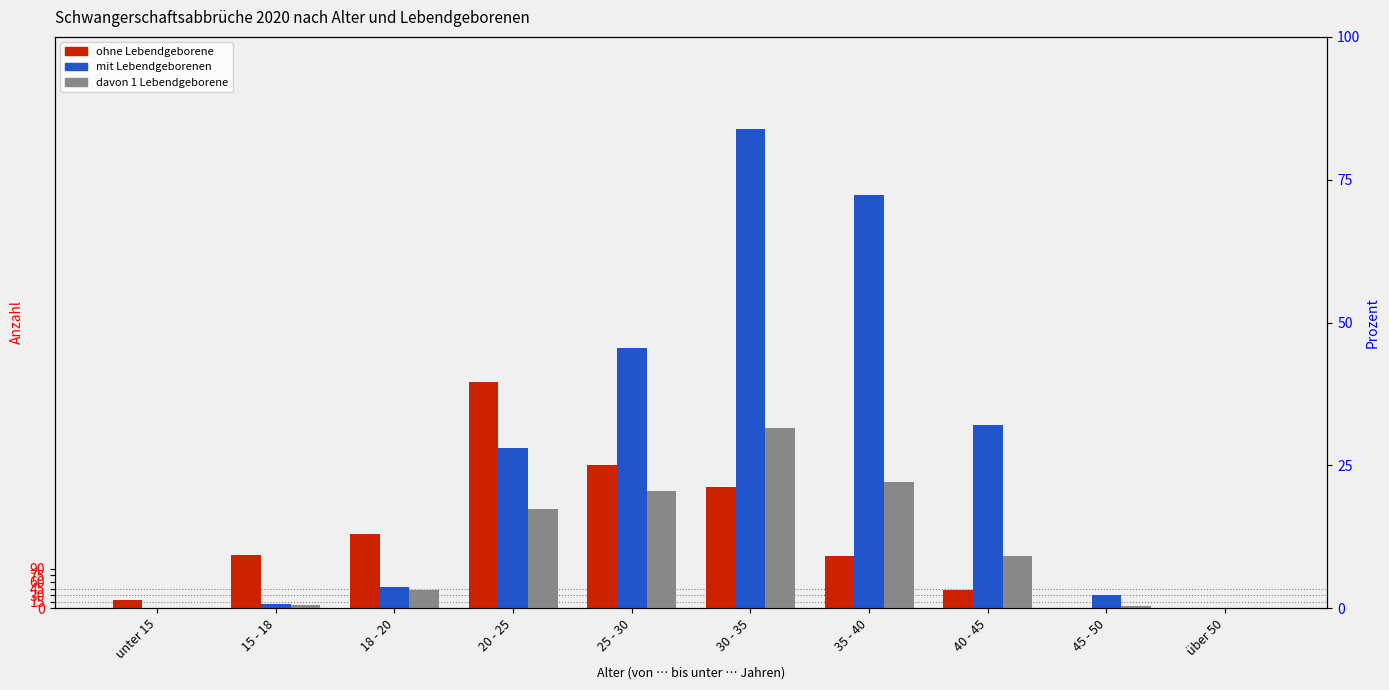

What is the difference between the davon 1 Lebendgeborene values at 35 - 40 and 20 - 25?

62